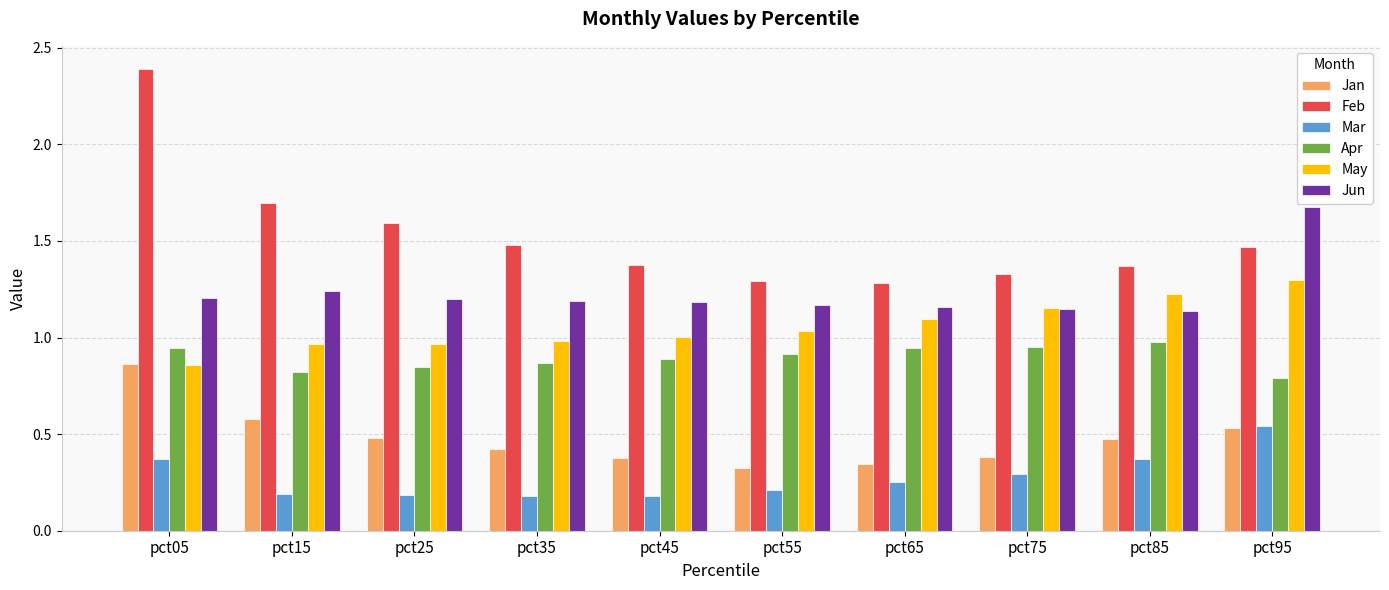

What is the sum of all Apr values?

9.0